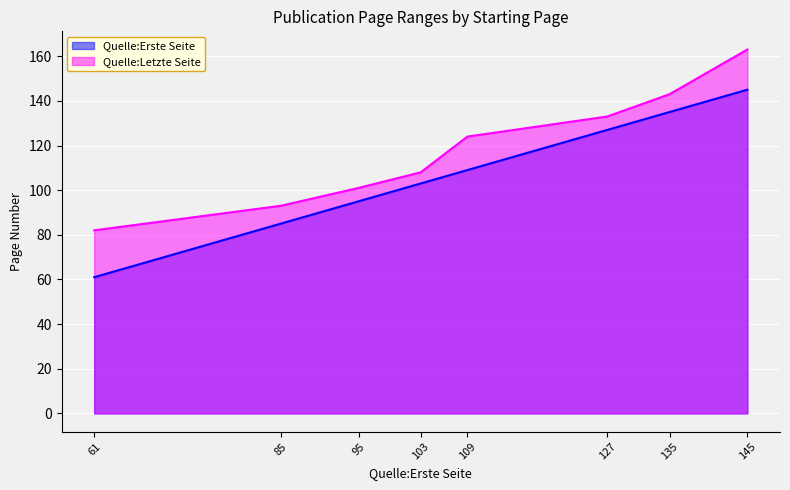

Which label corresponds to the smallest value in the chart?

61